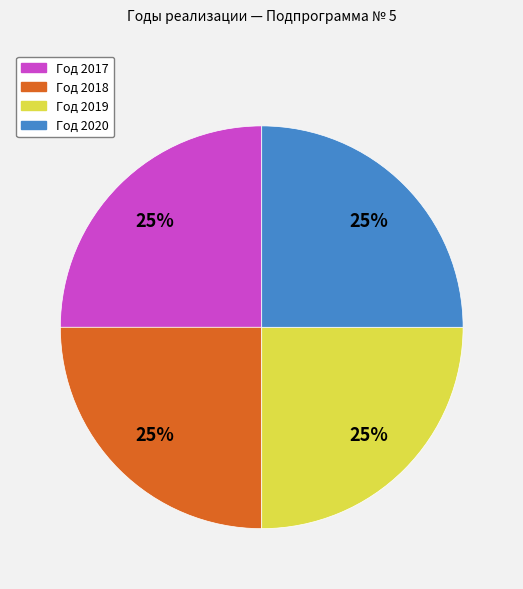

To the nearest percent, what is the average slice percentage?

25%